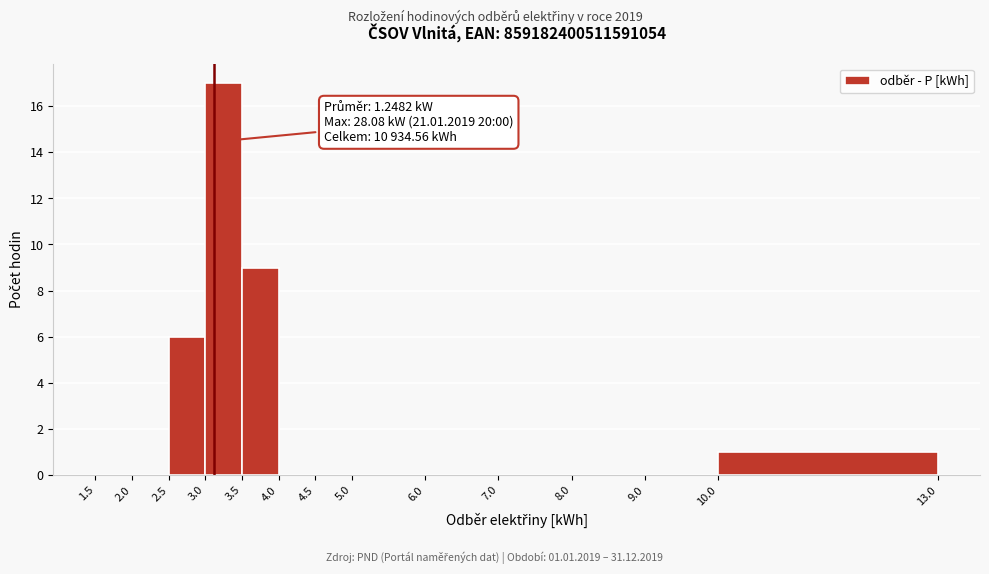

Over which range of the x-axis is the bar tallest?

3.0 to 3.5